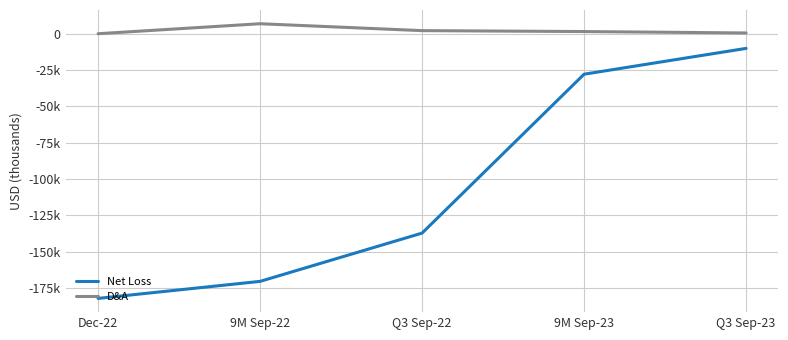

True or false: Net Loss and D&A intersect in this chart.

False